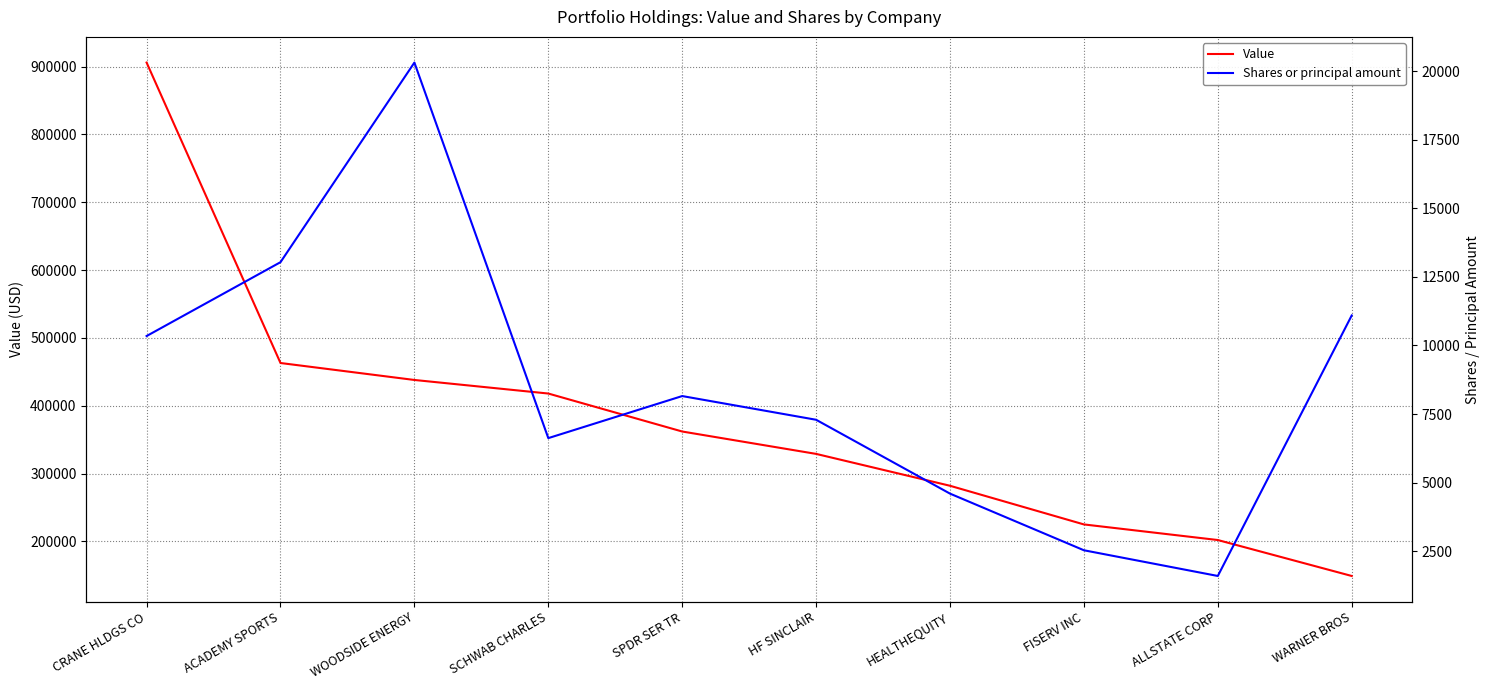

What is the value of the Value point at the 5th from the left?

362000